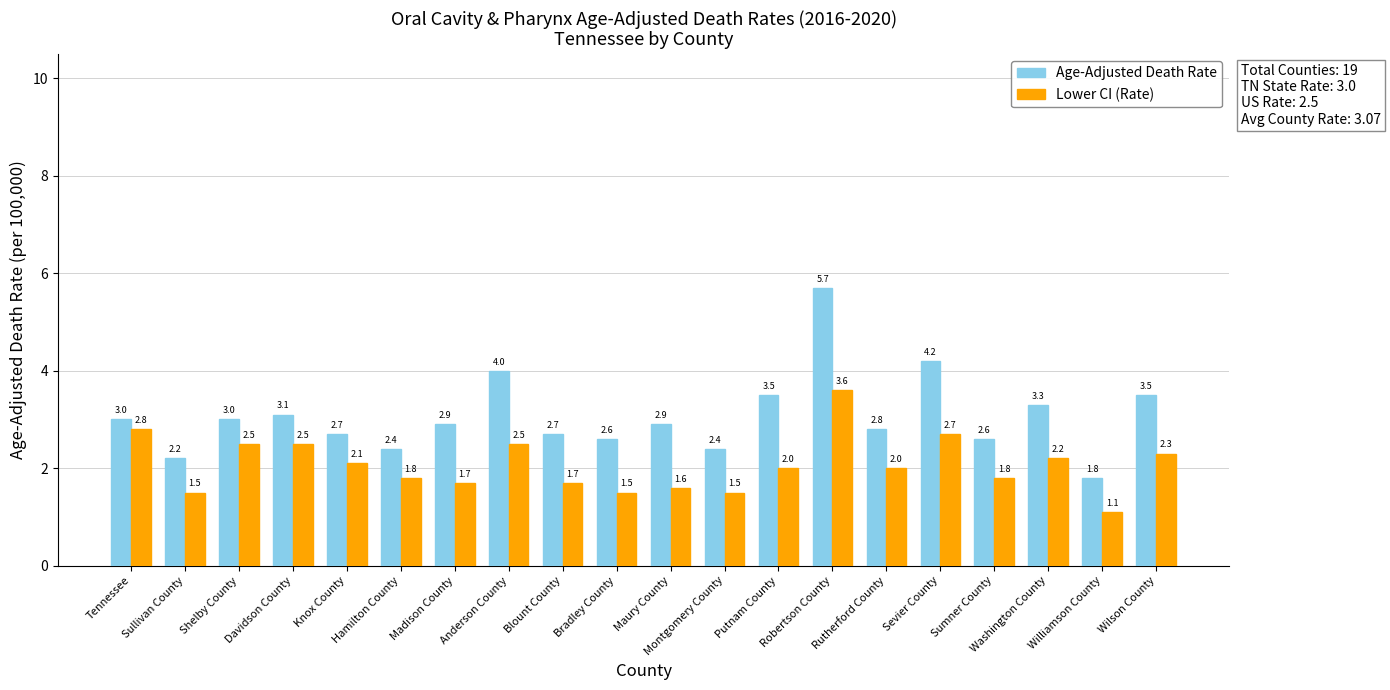

What is the label of the 4th bar from the right?

Sumner County